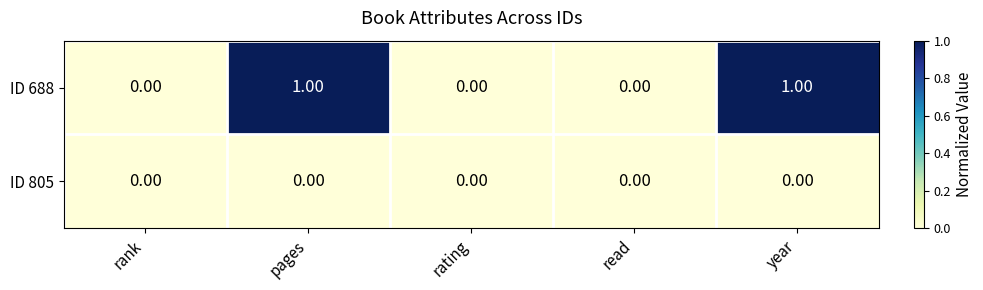

List the series in order of their peak value, lowest first.

ID 805, ID 688